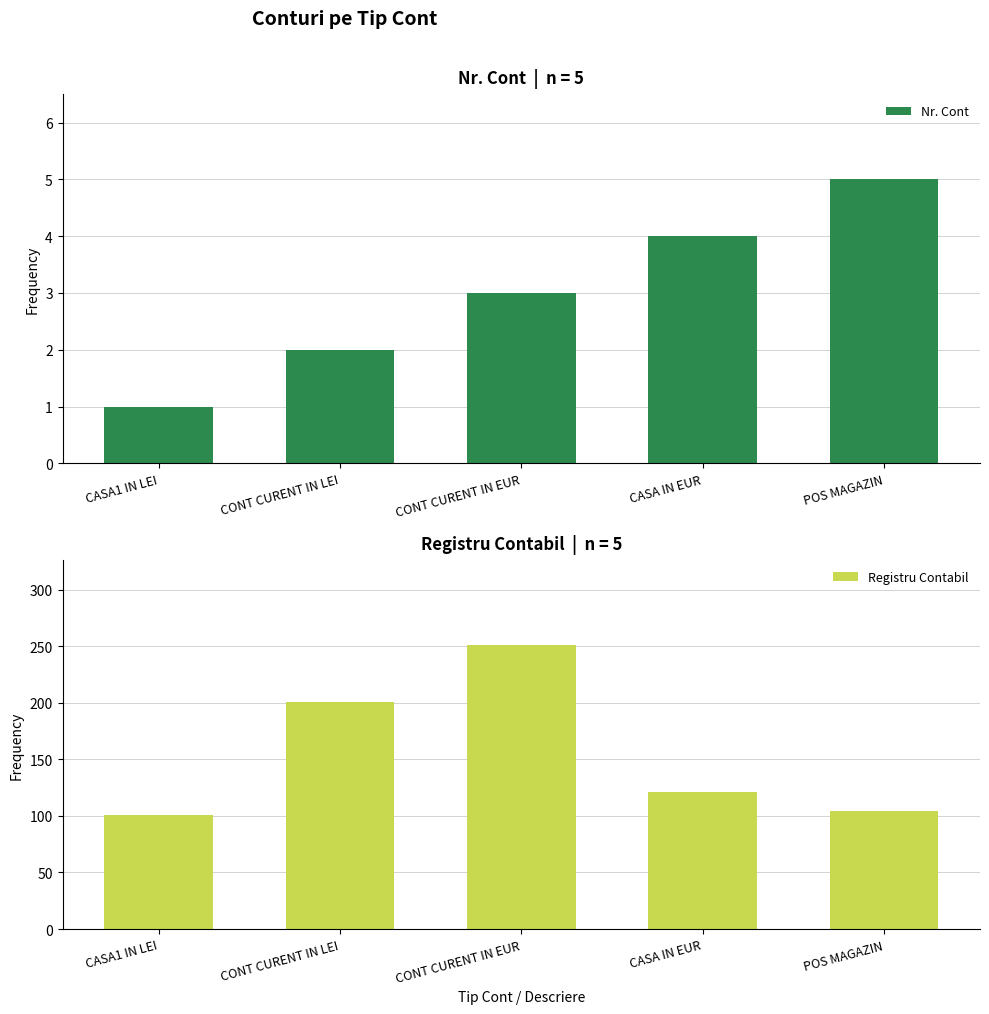

Rank the series by their average value, from lowest to highest.

Nr. Cont, Registru Contabil